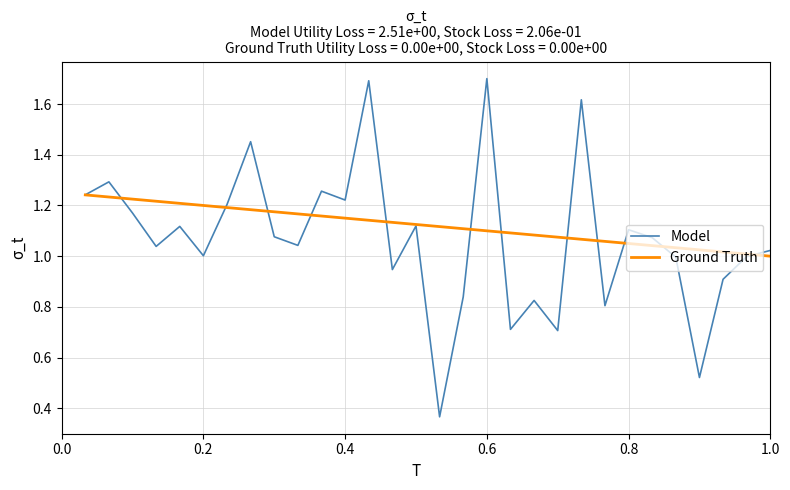

What is the greatest value displayed?

1.7